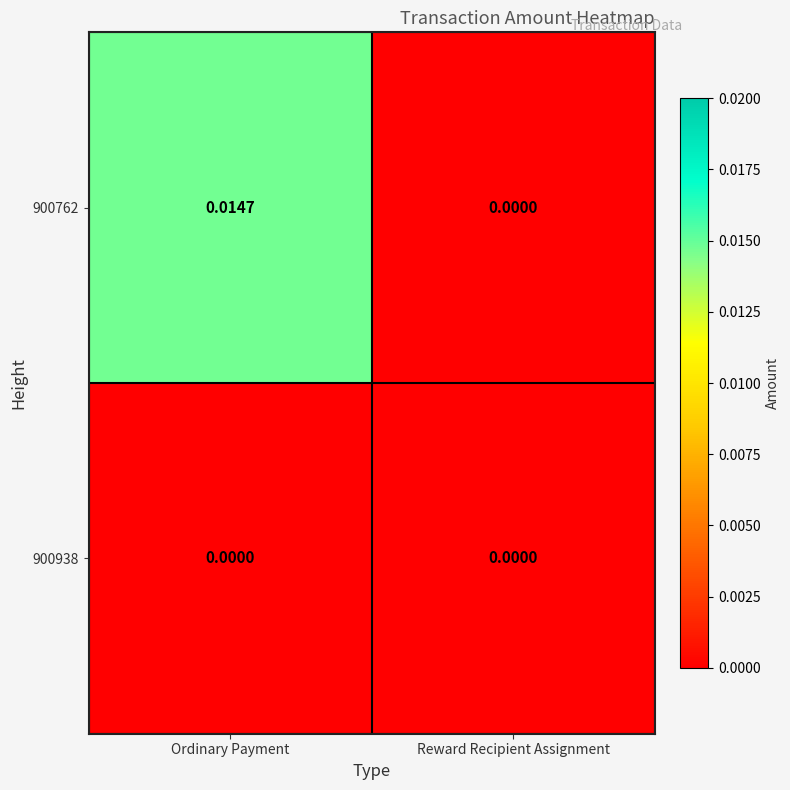

Rank the series at Ordinary Payment from lowest to highest value.

900938, 900762